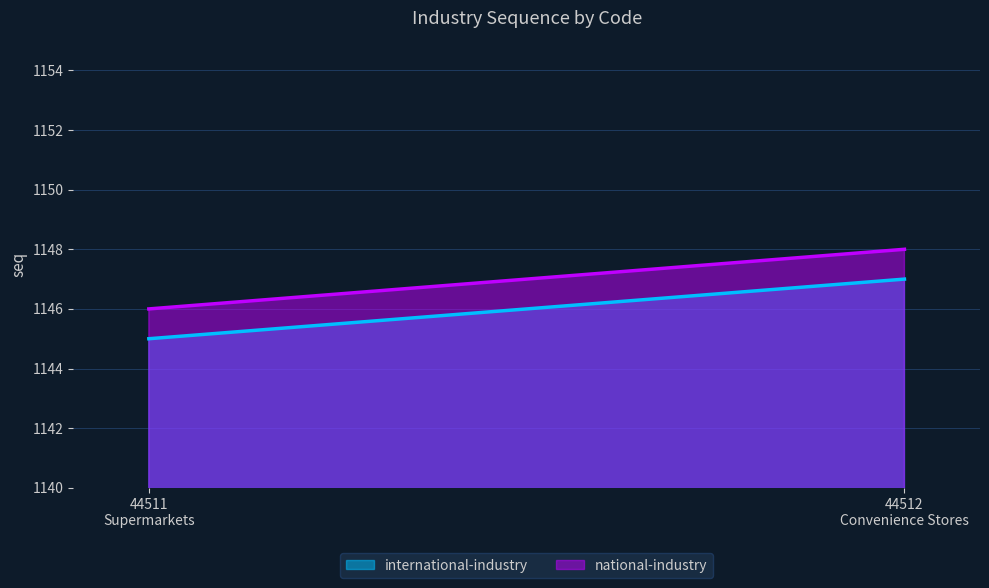

True or false: national-industry has a value of 1146 at 44511.

True